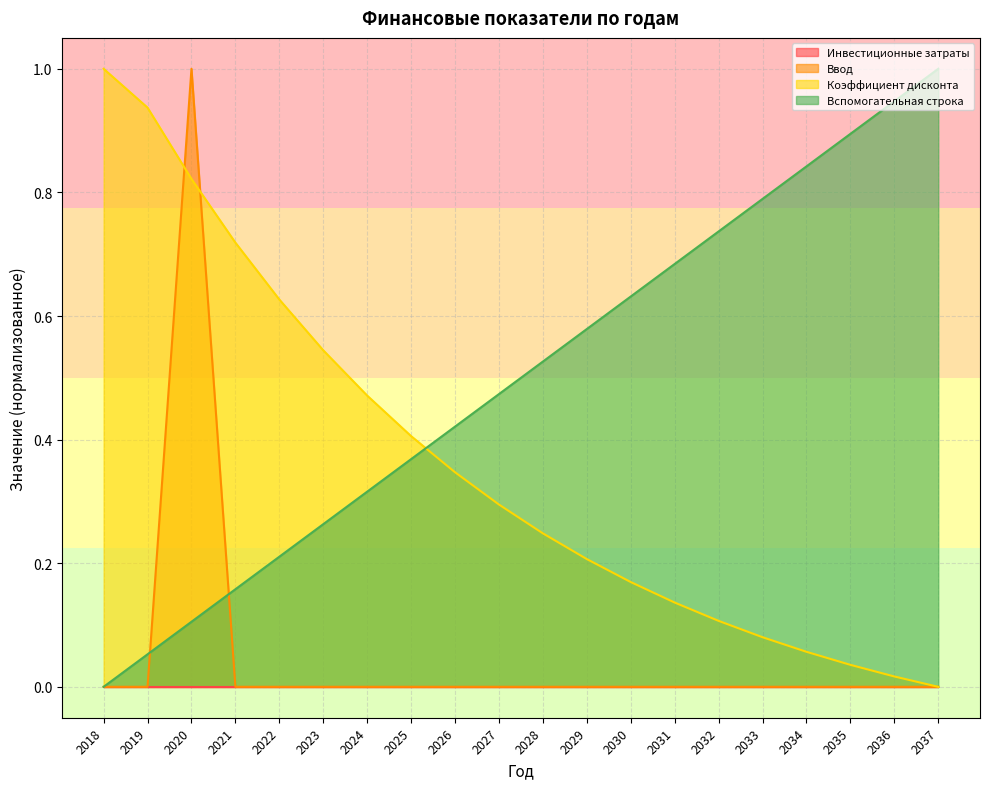

How many positive values does the Ввод series have?

1